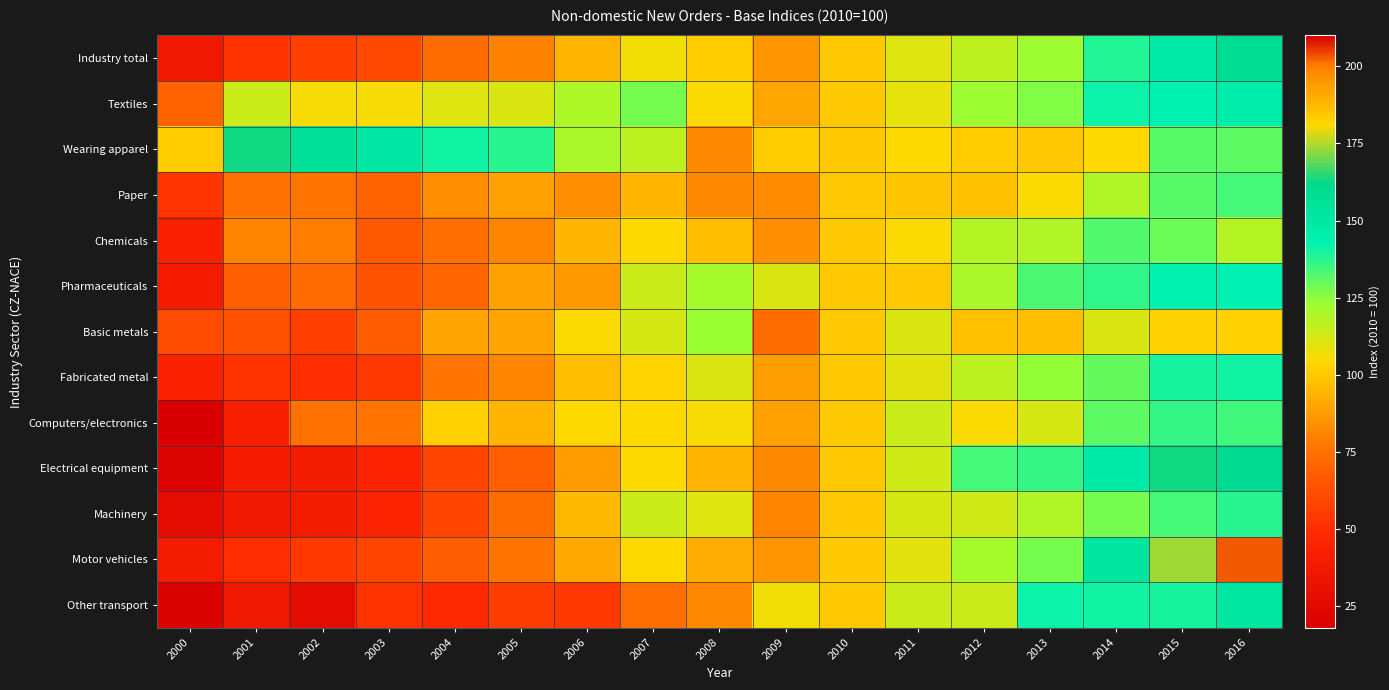

Reading left to right, list all the values displayed in this chart.

Industry total: 2000=36.4	2001=51.9	2002=56.8	2003=60.1	2004=74.1	2005=80.1	2006=94.5	2007=106.5	2008=100.8	2009=85.6	2010=100.0	2011=110.5	2012=116.7	2013=122.3	2014=138.1	2015=149.2	2016=158.8
Textiles: 2000=69.8	2001=114.5	2002=106.4	2003=105.8	2004=110.3	2005=111.5	2006=119.5	2007=128.0	2008=105.1	2009=90.0	2010=100.0	2011=108.8	2012=122.8	2013=126.4	2014=141.5	2015=144.0	2016=146.7
Wearing apparel: 2000=100.9	2001=163.2	2002=155.6	2003=150.0	2004=140.6	2005=137.3	2006=120.2	2007=116.3	2008=82.4	2009=100.9	2010=100.0	2011=104.5	2012=100.9	2013=100.3	2014=104.3	2015=131.8	2016=130.8
Paper: 2000=52.6	2001=75.2	2002=76.2	2003=70.2	2004=83.3	2005=88.5	2006=83.6	2007=94.7	2008=82.3	2009=82.6	2010=100.0	2011=99.1	2012=97.9	2013=105.1	2014=119.0	2015=131.7	2016=133.6
Chemicals: 2000=43.3	2001=80.8	2002=79.1	2003=66.1	2004=74.8	2005=80.8	2006=94.6	2007=105.0	2008=97.5	2009=83.5	2010=100.0	2011=105.5	2012=118.3	2013=118.8	2014=132.3	2015=129.7	2016=118.0
Pharmaceuticals: 2000=39.2	2001=68.5	2002=72.8	2003=64.4	2004=71.0	2005=89.2	2006=86.7	2007=114.6	2008=121.3	2009=111.5	2010=100.0	2011=100.4	2012=120.7	2013=132.8	2014=137.1	2015=143.5	2016=142.7
Basic metals: 2000=61.1	2001=63.6	2002=56.8	2003=67.2	2004=89.8	2005=89.5	2006=105.2	2007=112.5	2008=123.6	2009=73.9	2010=100.0	2011=111.0	2012=97.7	2013=97.3	2014=111.2	2015=102.1	2016=102.2
Fabricated metal: 2000=43.7	2001=52.4	2002=50.2	2003=54.0	2004=75.9	2005=81.0	2006=96.8	2007=103.5	2008=111.0	2009=88.4	2010=100.0	2011=110.2	2012=116.3	2013=123.8	2014=129.9	2015=140.2	2016=141.0
Computers/electronics: 2000=18.9	2001=41.3	2002=75.5	2003=76.0	2004=102.7	2005=94.2	2006=104.7	2007=105.0	2008=106.0	2009=89.2	2010=100.0	2011=114.2	2012=105.2	2013=112.1	2014=131.2	2015=135.9	2016=135.0
Electrical equipment: 2000=21.6	2001=39.7	2002=38.6	2003=45.6	2004=58.9	2005=69.0	2006=87.2	2007=104.4	2008=94.4	2009=82.0	2010=100.0	2011=113.4	2012=133.5	2013=136.2	2014=147.9	2015=163.2	2016=159.6
Machinery: 2000=27.2	2001=36.3	2002=38.8	2003=45.2	2004=58.9	2005=73.7	2006=95.5	2007=114.7	2008=110.3	2009=80.9	2010=100.0	2011=112.1	2012=113.6	2013=119.0	2014=127.8	2015=133.7	2016=137.3
Motor vehicles: 2000=38.2	2001=50.0	2002=54.5	2003=58.6	2004=68.2	2005=75.8	2006=90.8	2007=104.9	2008=92.8	2009=86.0	2010=100.0	2011=110.1	2012=121.4	2013=127.6	2014=151.9	2015=173.4	2016=202.8
Other transport: 2000=20.7	2001=36.4	2002=27.5	2003=51.8	2004=48.7	2005=55.9	2006=54.0	2007=74.9	2008=82.2	2009=106.9	2010=100.0	2011=114.2	2012=114.3	2013=141.4	2014=140.8	2015=139.5	2016=151.1